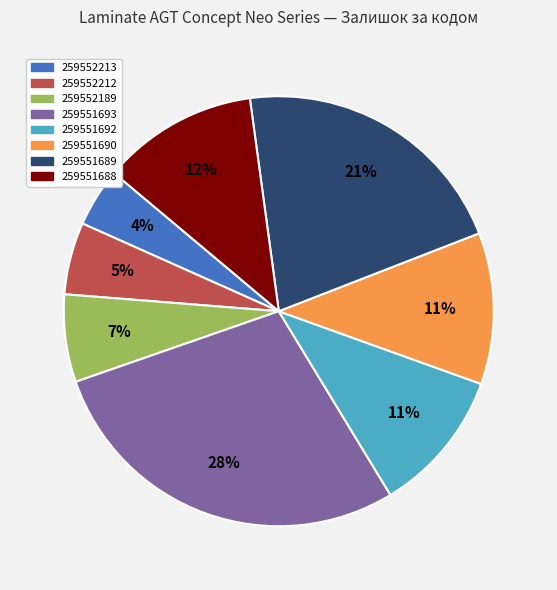

Do 259551688 and 259551690 together represent more than half of the pie?

No